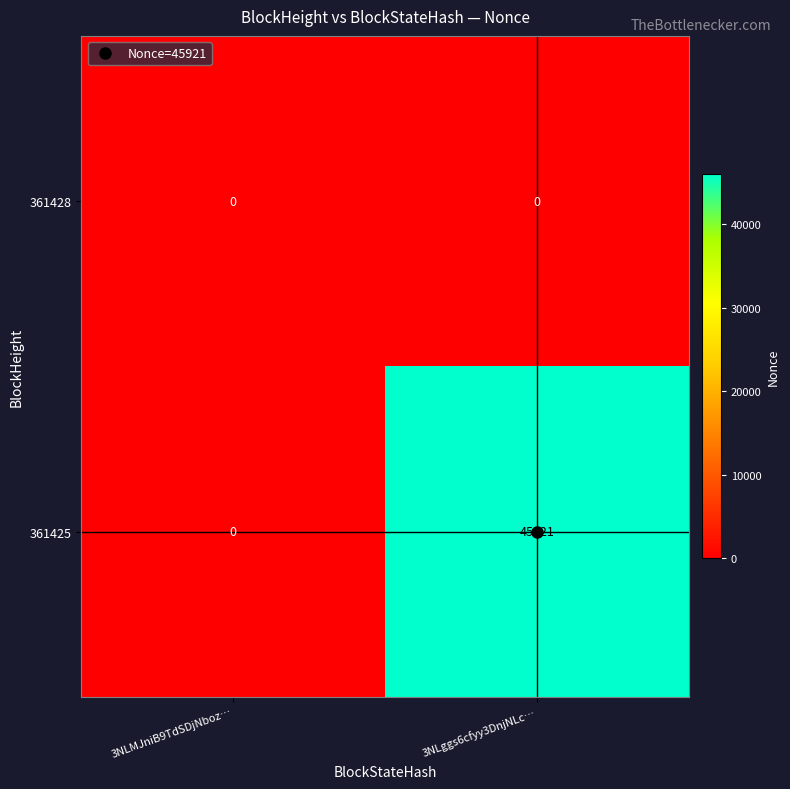

Rank the series by their maximum value, from highest to lowest.

361425, 361428